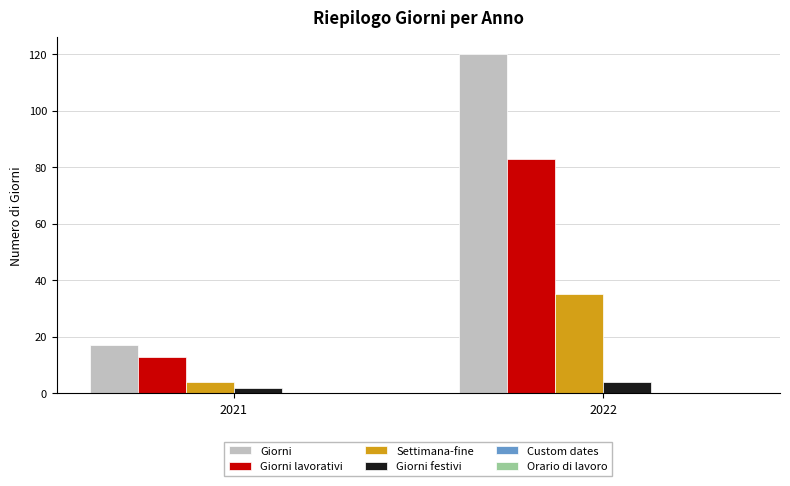

What is the total value across all series at 2021?

36